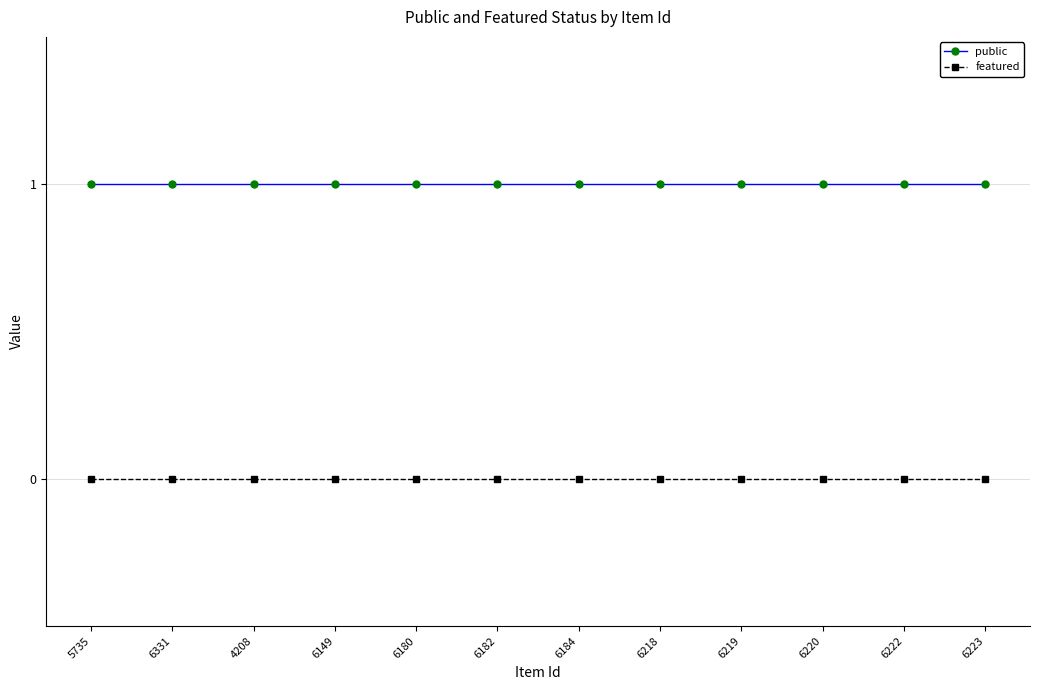

Which series has the largest total across all categories?

public